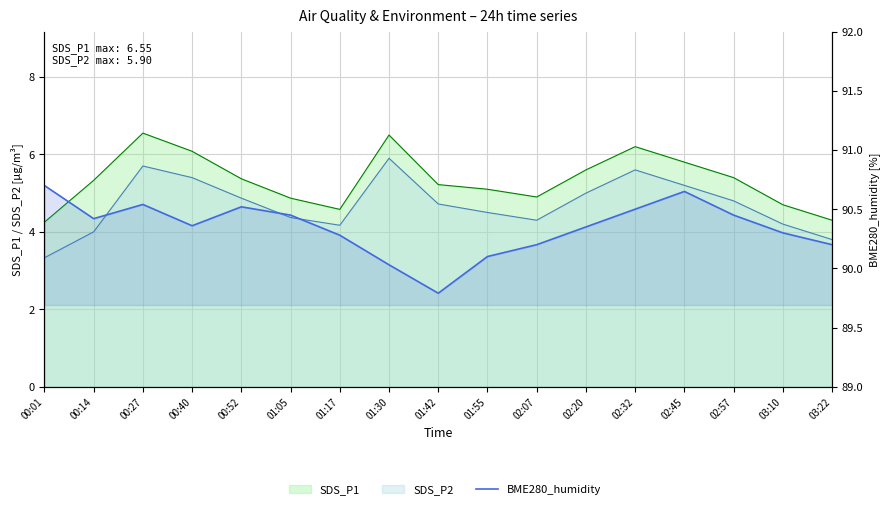

Which has a higher value, 03:22 or 02:57?

02:57